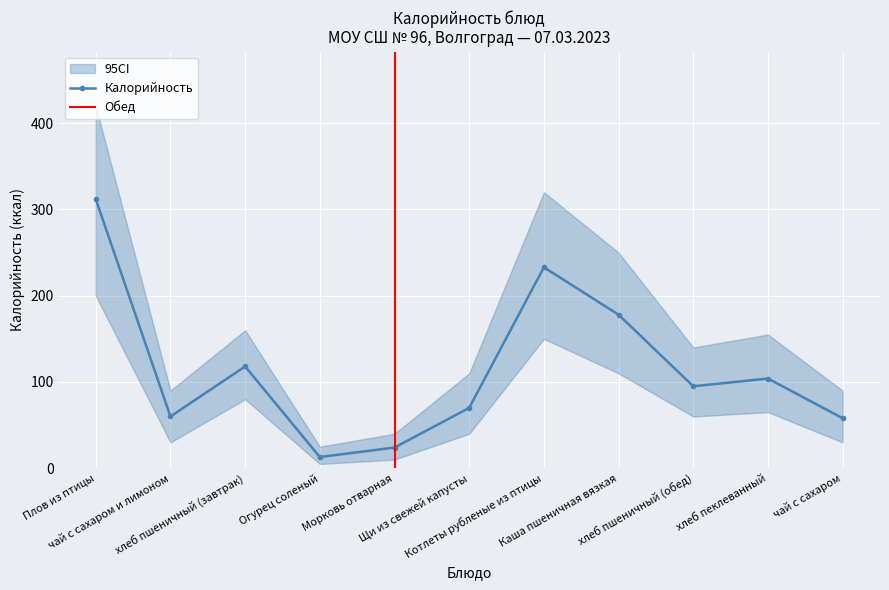

What is the label of the 6th point from the right?

Щи из свежей капусты